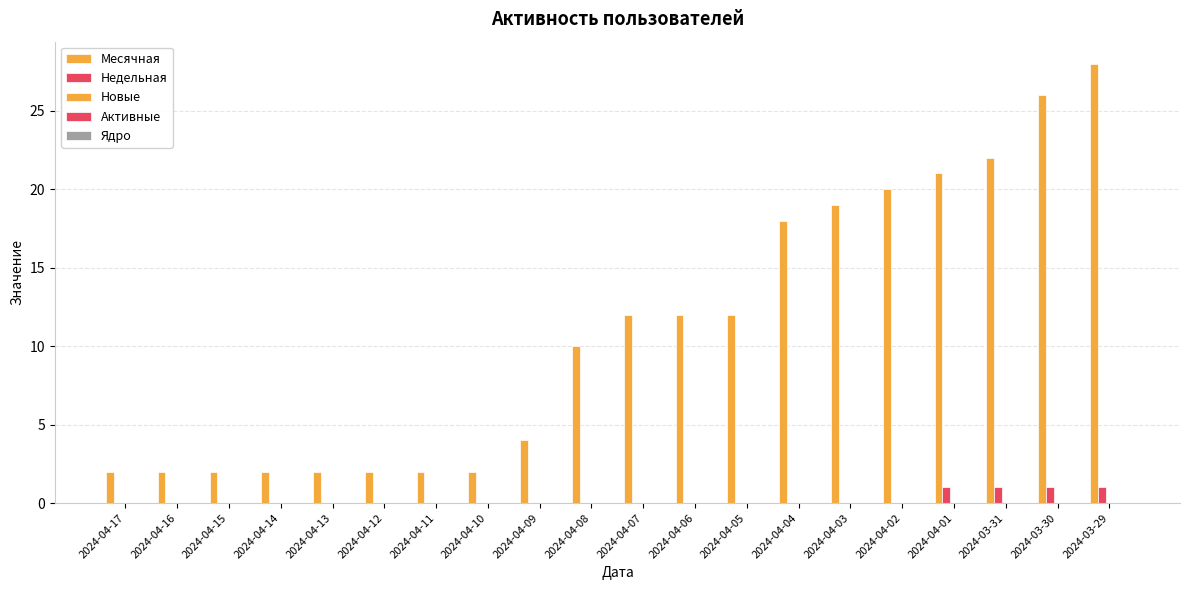

Which series has the largest range (max minus min)?

Месячная